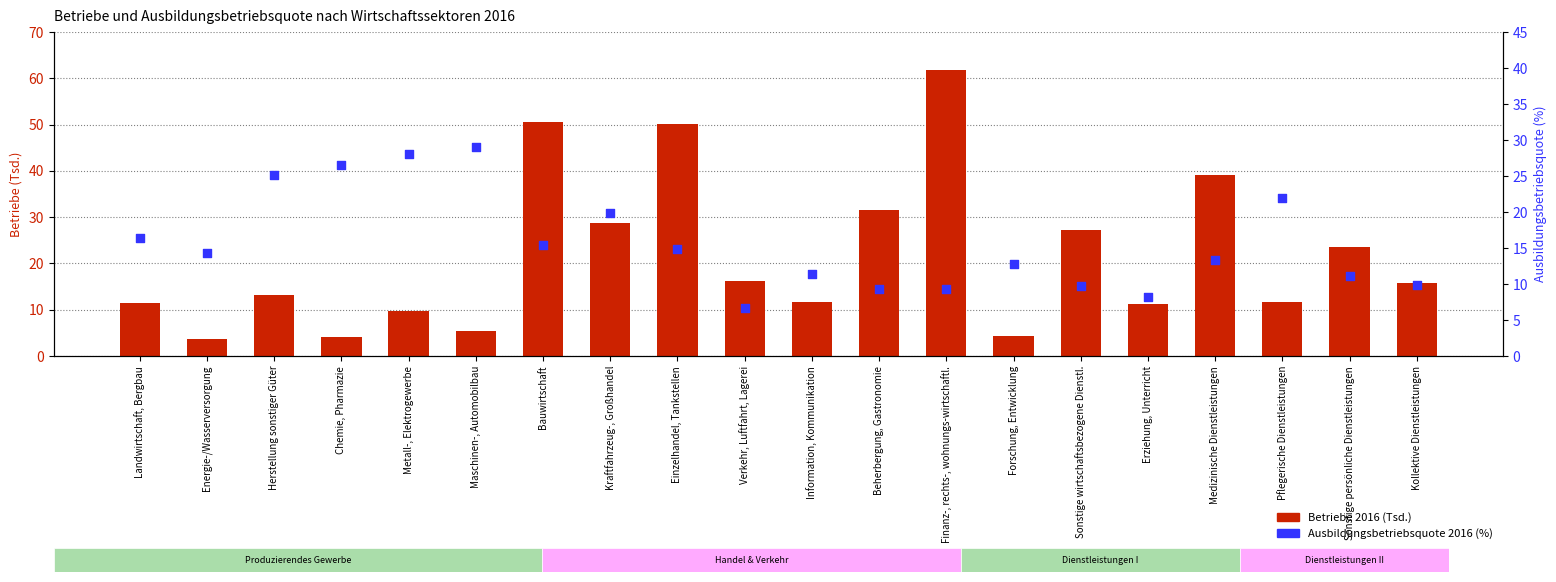

Which series reaches the minimum Y coordinate?

Betriebe 2016 (Tsd.)